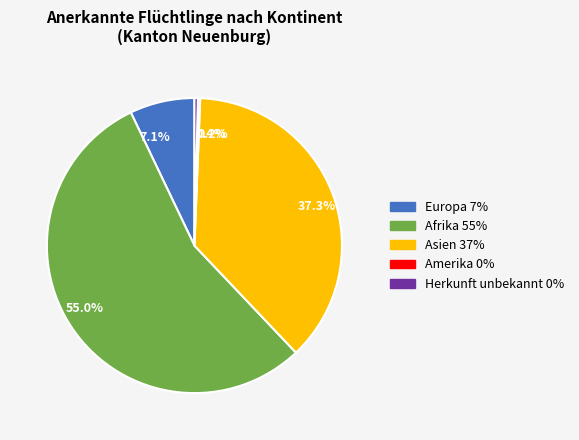

Is the sum of 0.4% and 37.3% greater than half?

No